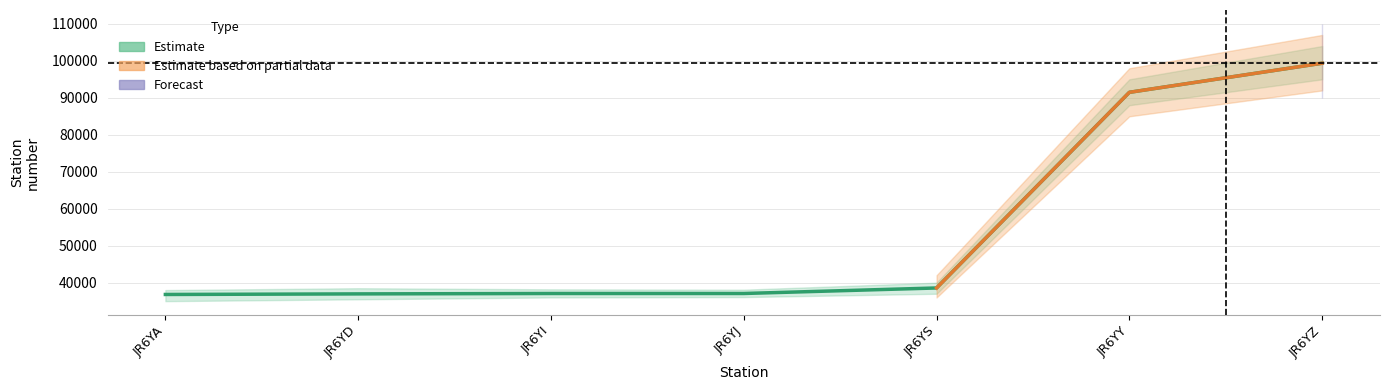

What is the value of the 5th point from the left?

38565